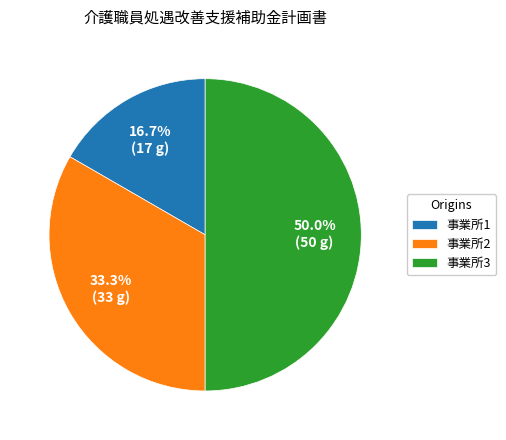

Which has a higher value, 事業所3 or 事業所1?

事業所3